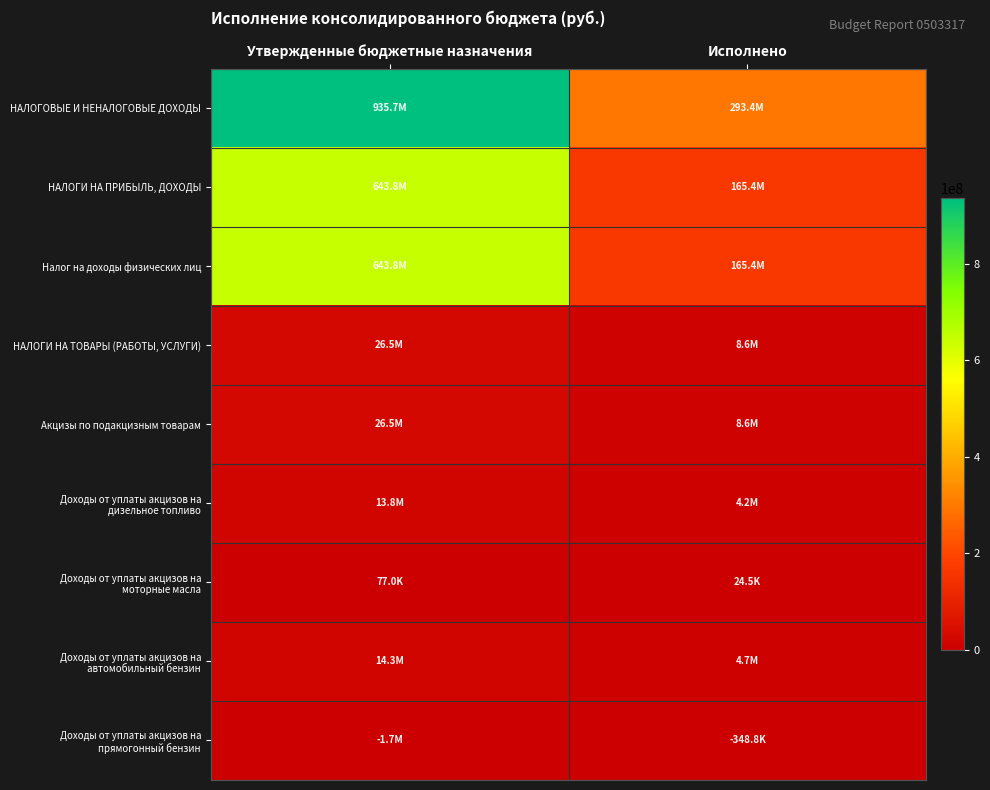

At how many categories does at least one series exceed 257400189?

2